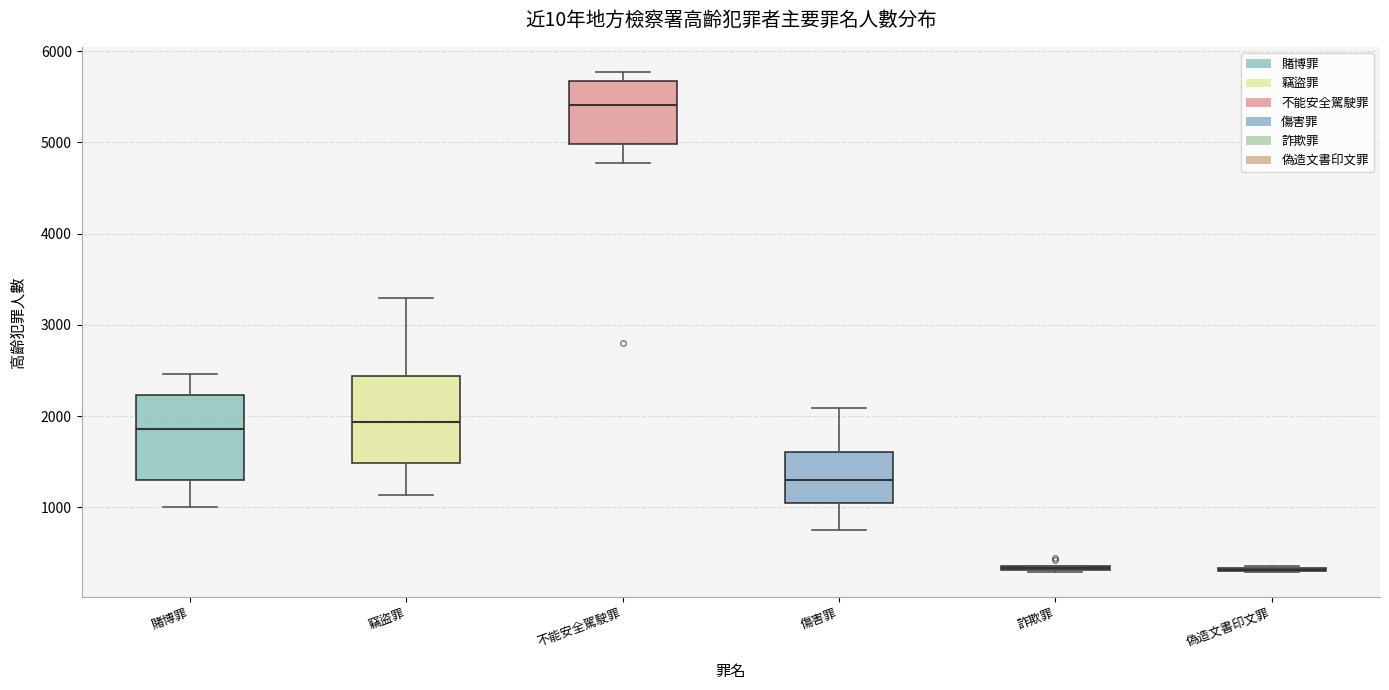

Where is the lower edge of the box for 詐欺罪 on the y-axis? The values are not printed on the chart, so give them approximately, as read against the axis.

300